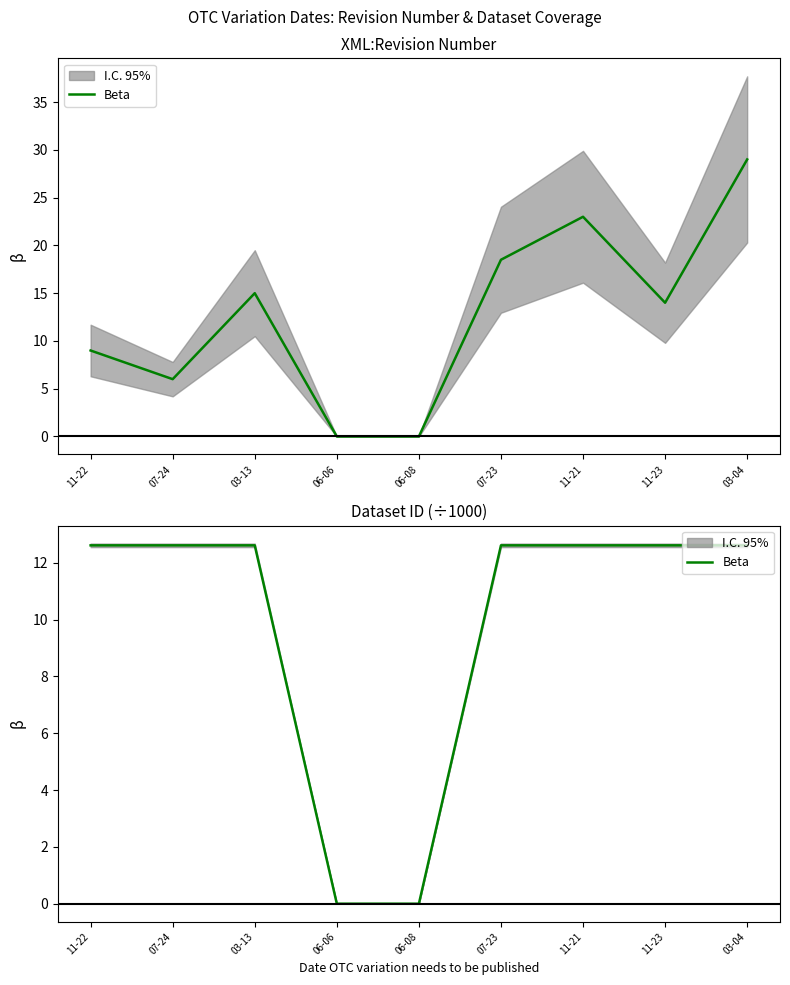

Read the value at 11-22.

12.6